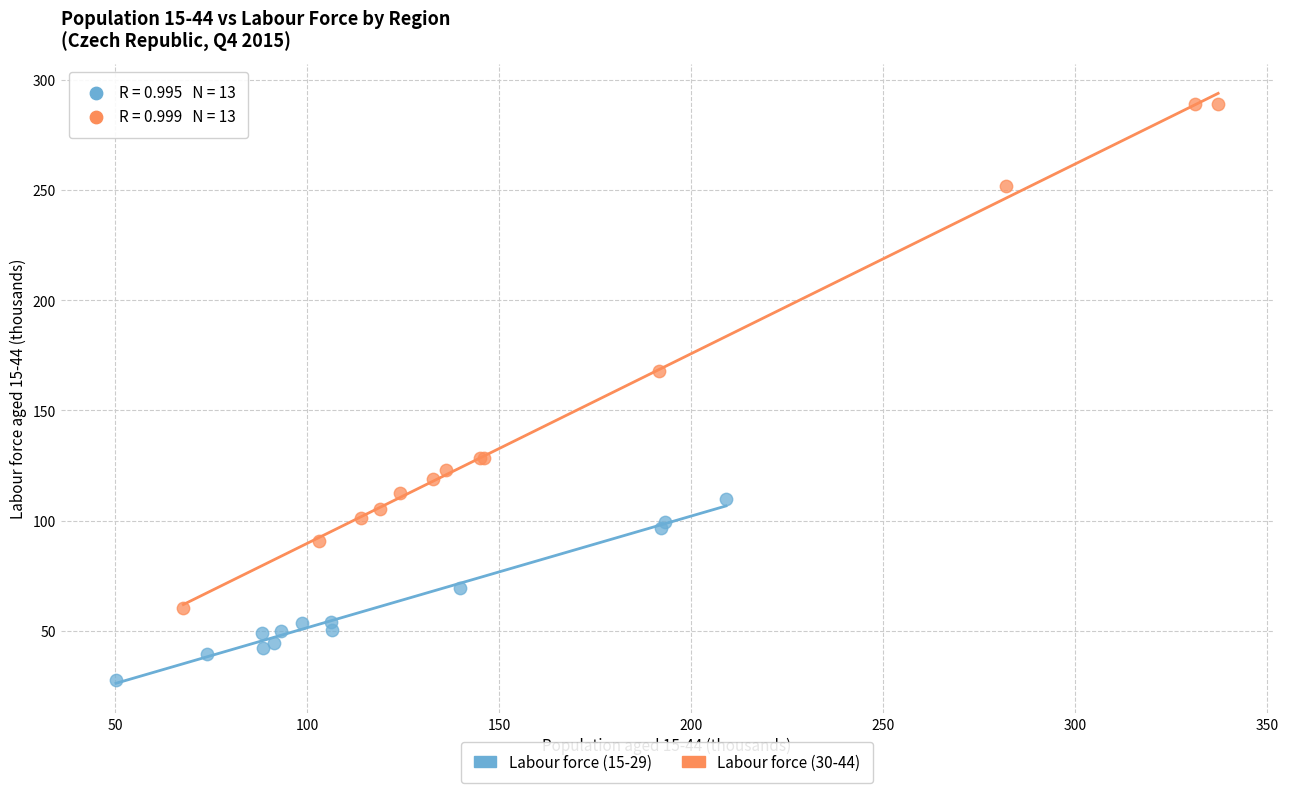

Which series contains the highest Y value?

Labour force (30-44)